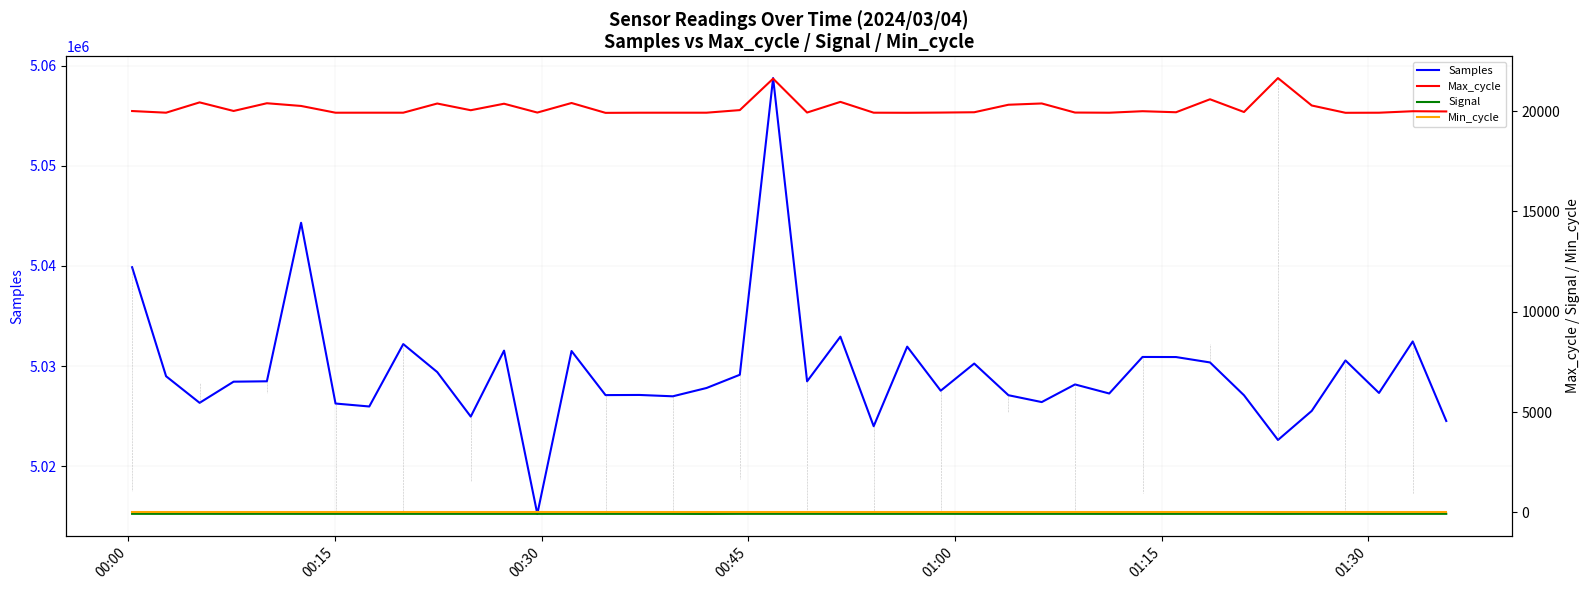

How many lines are shown in the chart?

4